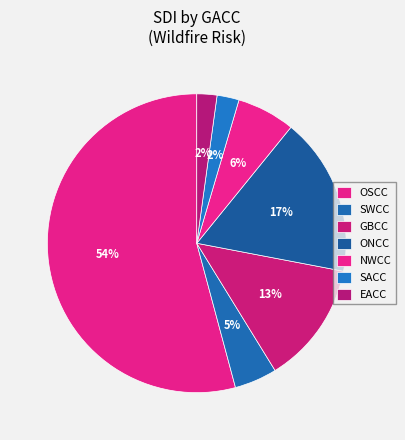

What is the largest slice in the pie chart?

OSCC